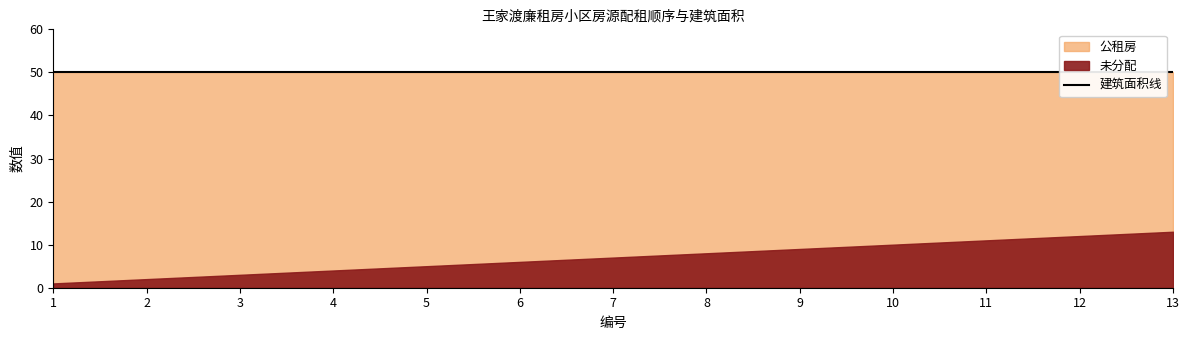

True or false: 公租房 and 未分配 cross at least once.

False